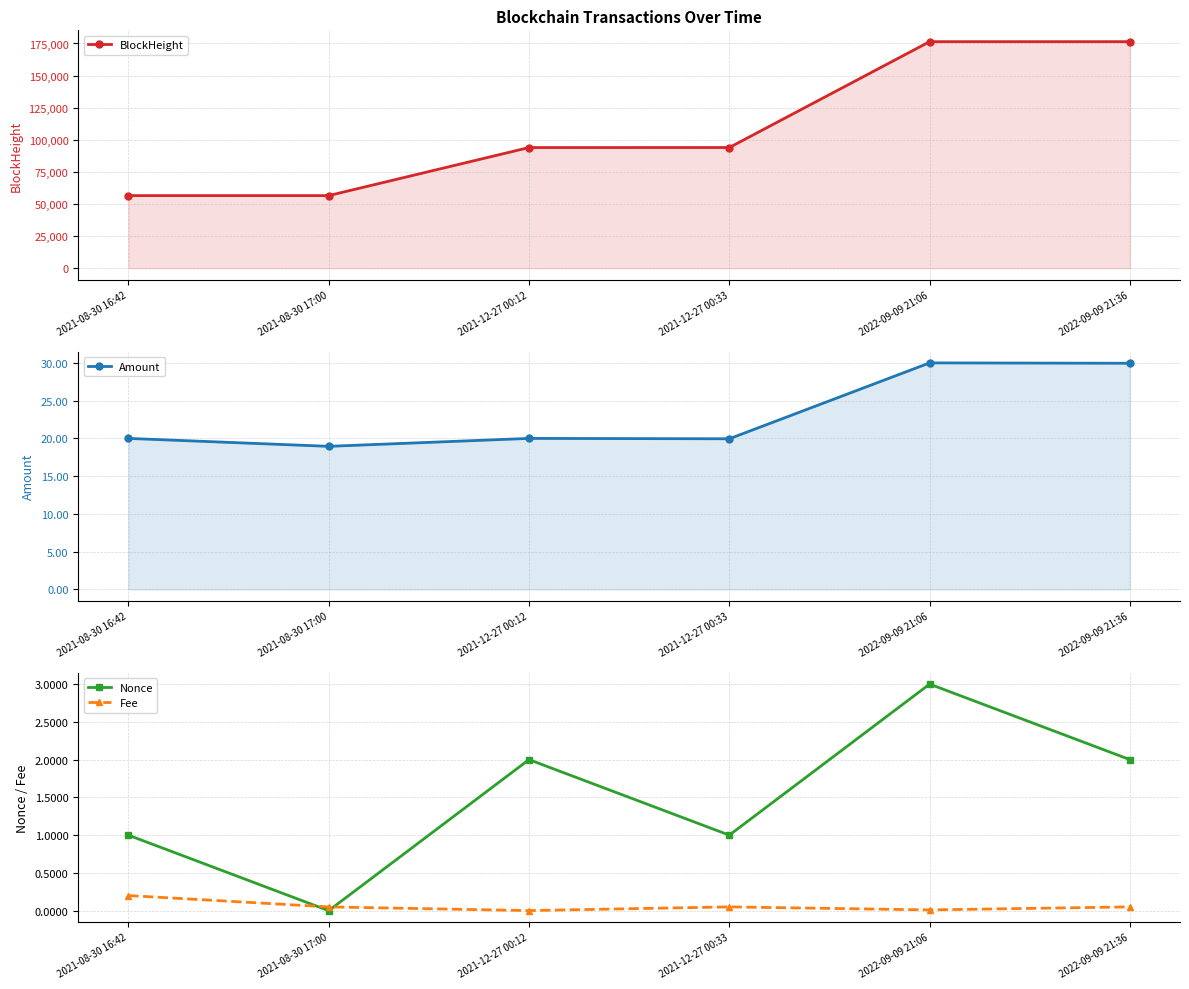

Reading left to right, extract all data points from this chart.

BlockHeight: 56546.0	56551.0	93980.0	93985.0	176424.0	176429.0
Amount: 20.0	18.9	20.0	19.9	30.0	29.9
Nonce: 1.0	0.0	2.0	1.0	3.0	2.0
Fee: 0.2	0.1	0.0	0.1	0.0	0.1